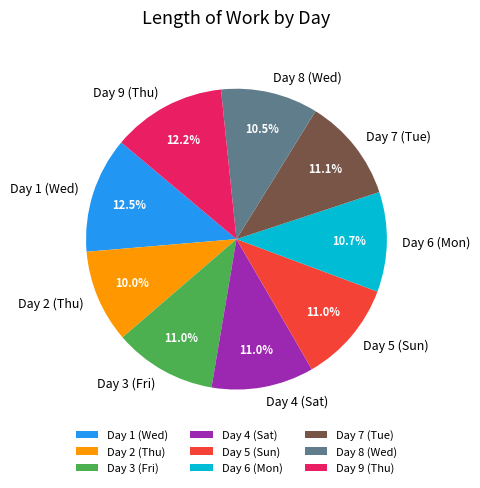

How many slices are in this pie chart?

9